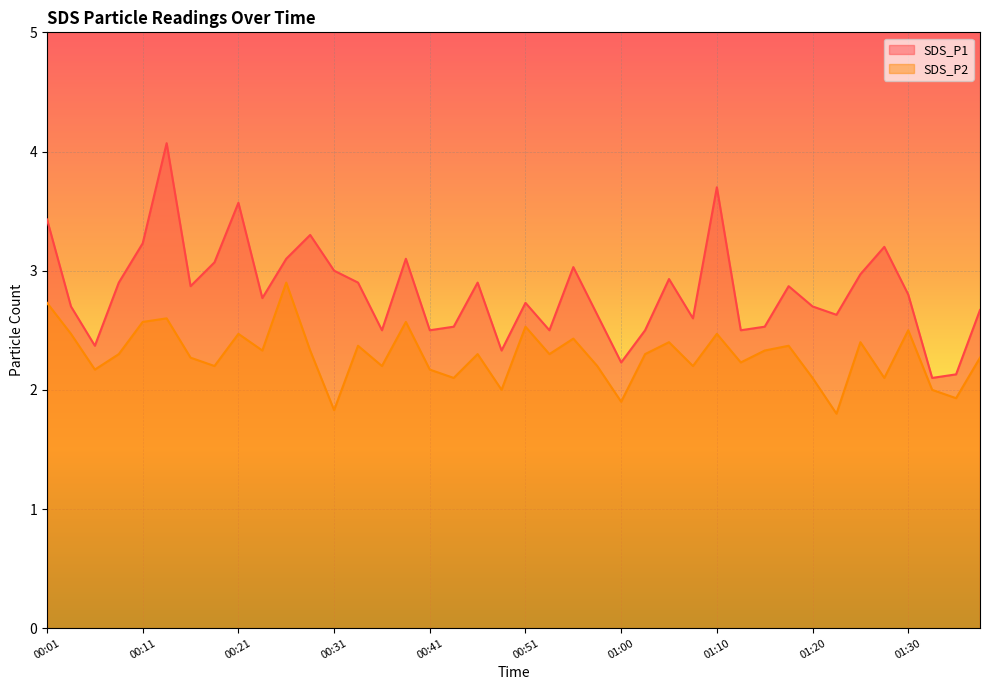

Reading right to left, transcribe all the data shown in this chart.

SDS_P1: 2.7	2.1	2.1	2.8	3.2	3.0	2.6	2.7	2.9	2.5	2.5	3.7	2.6	2.9	2.5	2.2	2.6	3.0	2.5	2.7	2.3	2.9	2.5	2.5	3.1	2.5	2.9	3.0	3.3	3.1	2.8	3.6	3.1	2.9	4.1	3.2	2.9	2.4	2.7	3.4
SDS_P2: 2.3	1.9	2.0	2.5	2.1	2.4	1.8	2.1	2.4	2.3	2.2	2.5	2.2	2.4	2.3	1.9	2.2	2.4	2.3	2.5	2.0	2.3	2.1	2.2	2.6	2.2	2.4	1.8	2.3	2.9	2.3	2.5	2.2	2.3	2.6	2.6	2.3	2.2	2.5	2.7